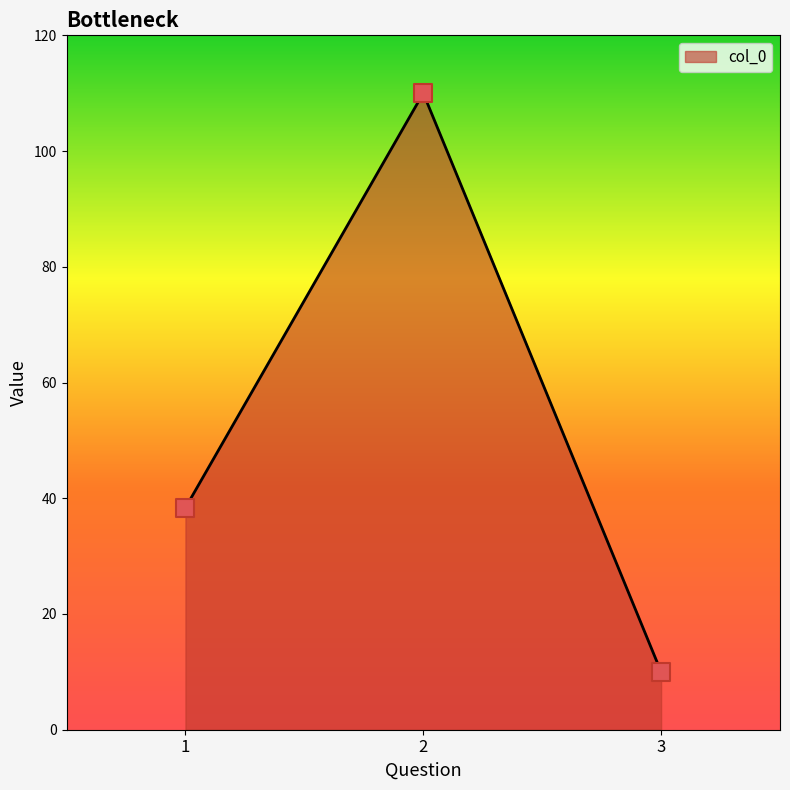

Between 2 and 1, which is larger?

2